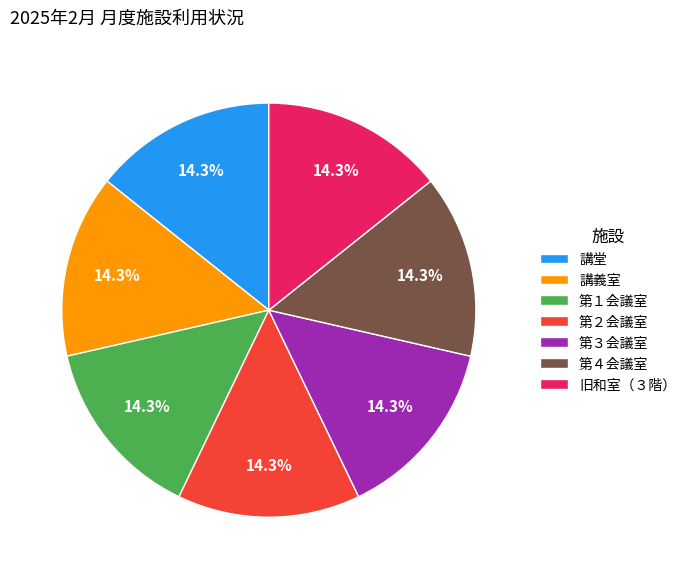

What is the ratio of the value at 第４会議室 to the value at 講堂?

1.0